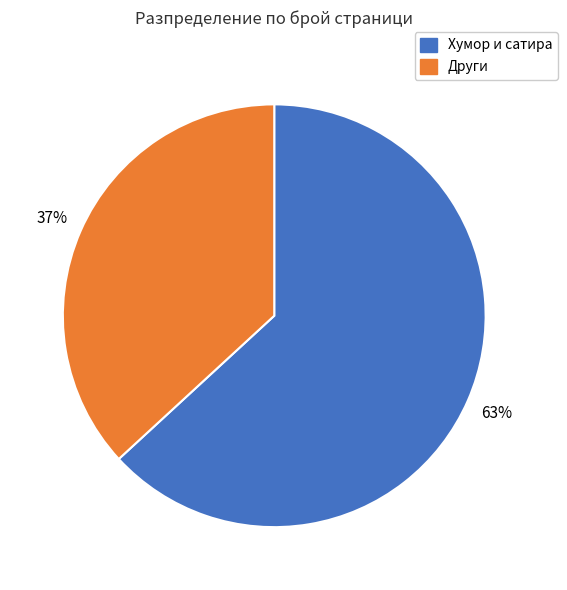

To the nearest percent, what is the difference between the largest and smallest slice percentages?

26%